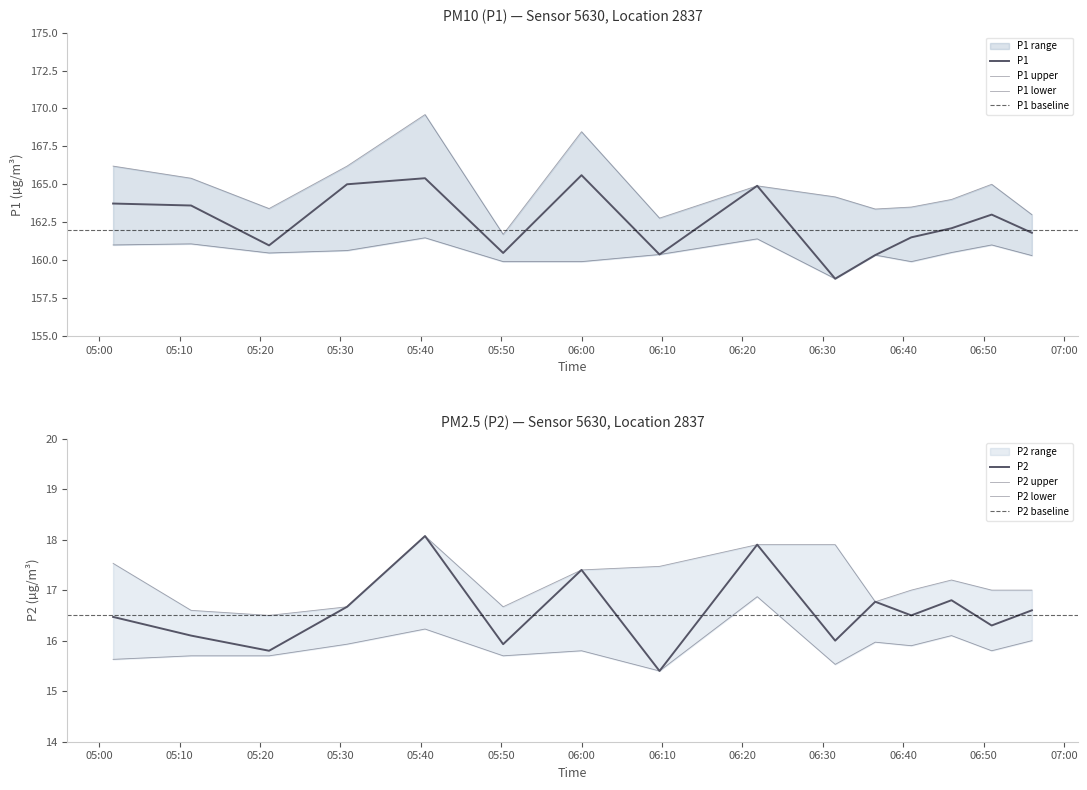

How many interior local valleys does the P2_lower series have?

5